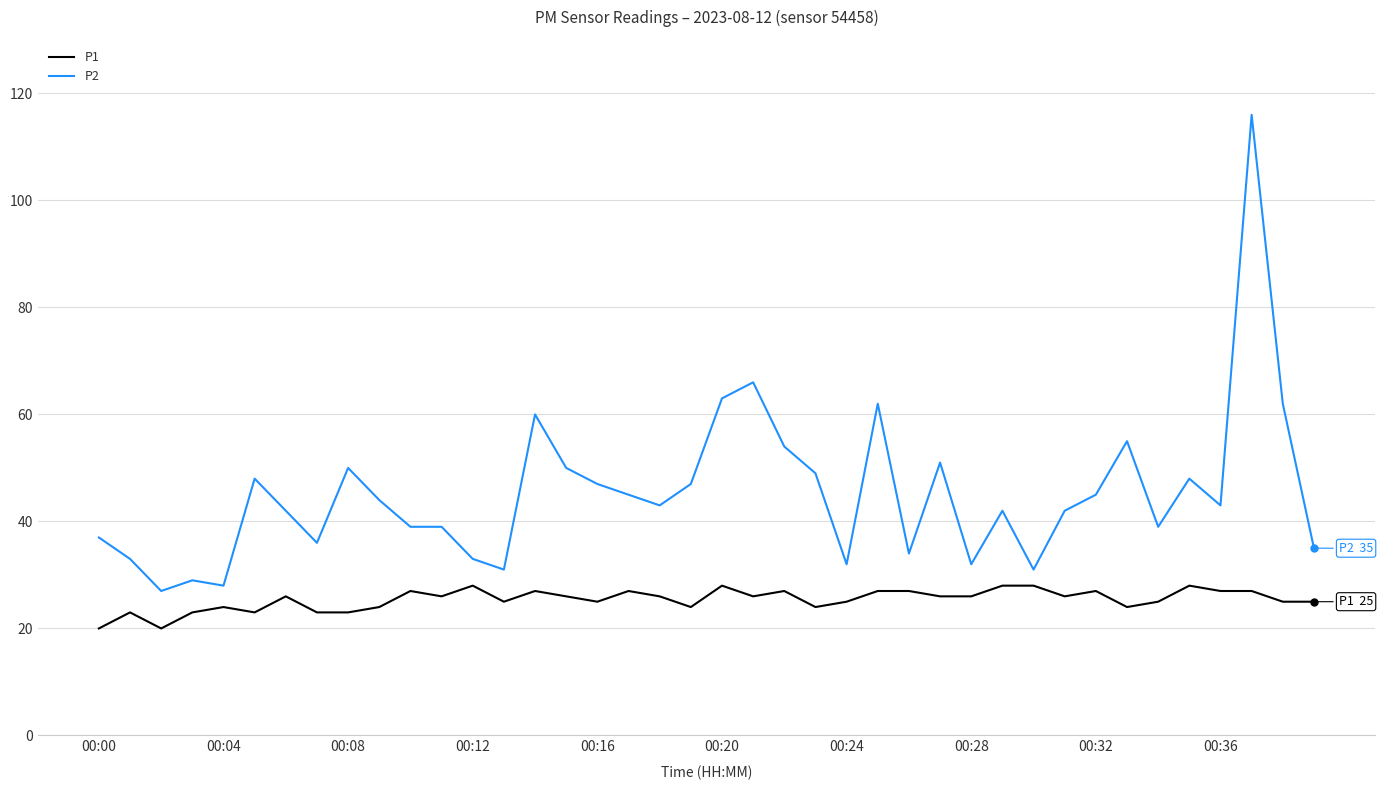

True or false: P1 and P2 cross at least once.

False